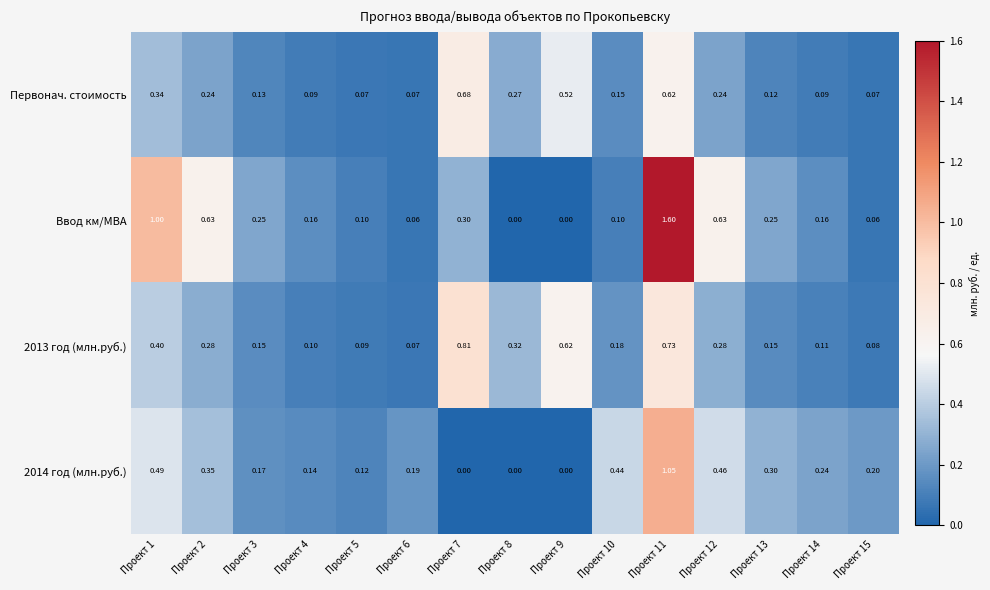

Which series has the largest total across all categories?

Ввод км/МВА